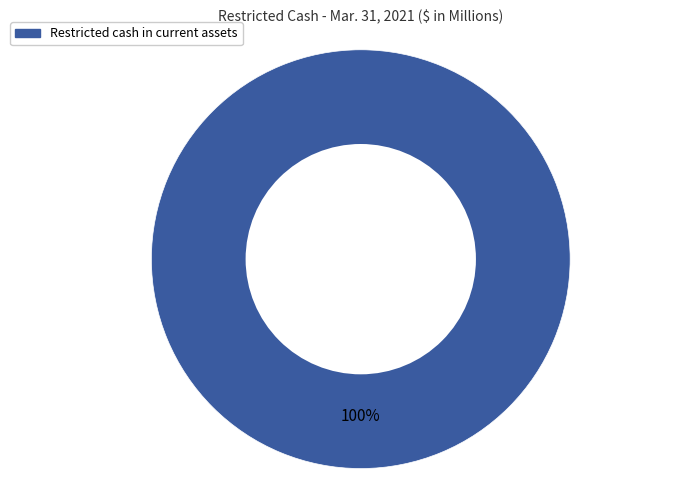

Does any single category account for the majority?

Yes